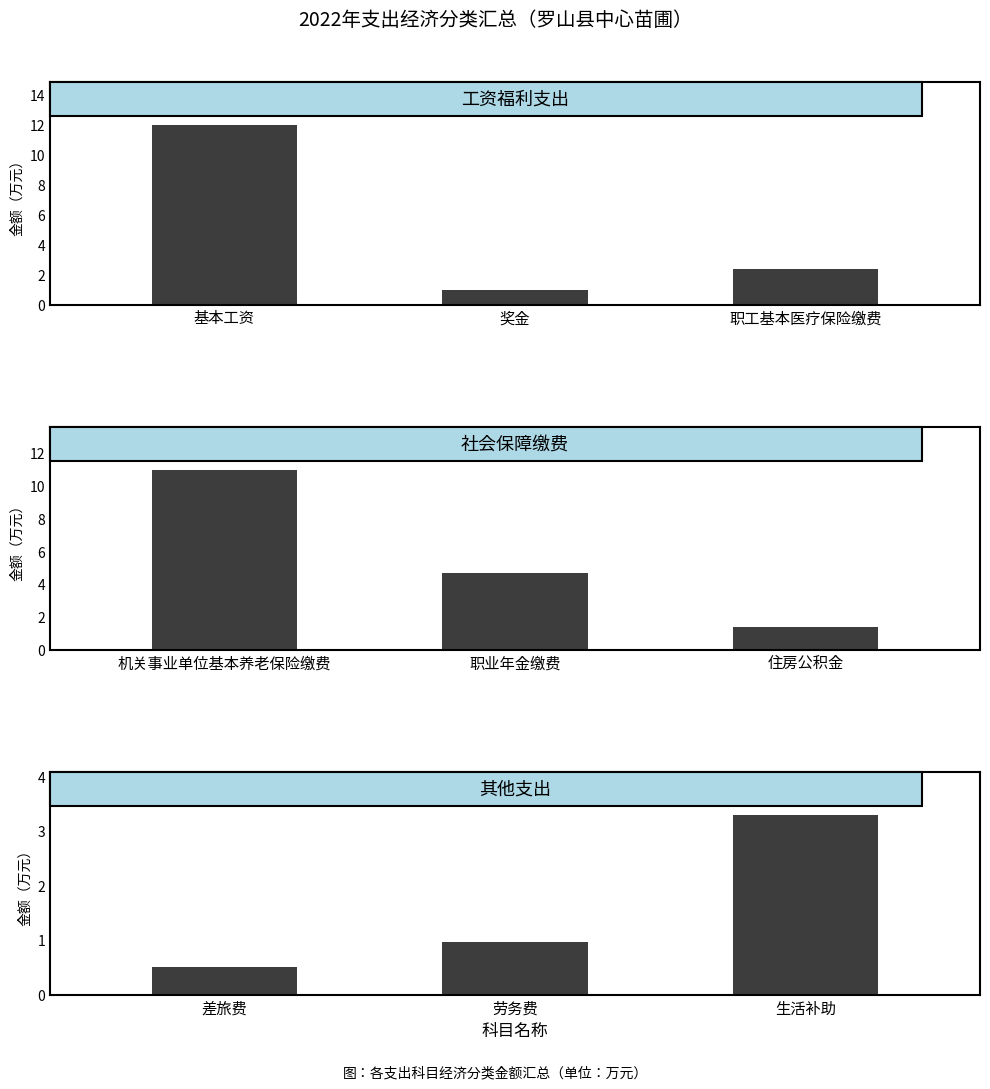

What is the difference between the 工资福利支出 values at 基本工资 and 职工基本医疗保险缴费?

9.6